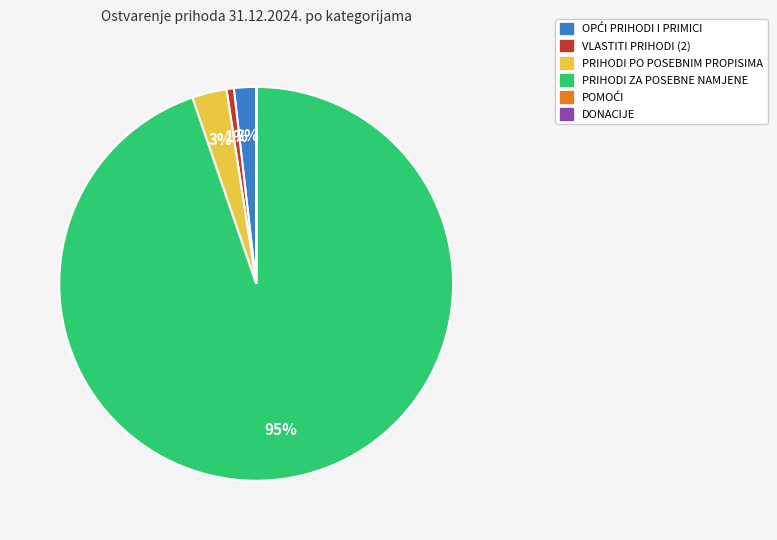

What is the largest slice in the pie chart?

PRIHODI ZA POSEBNE NAMJENE